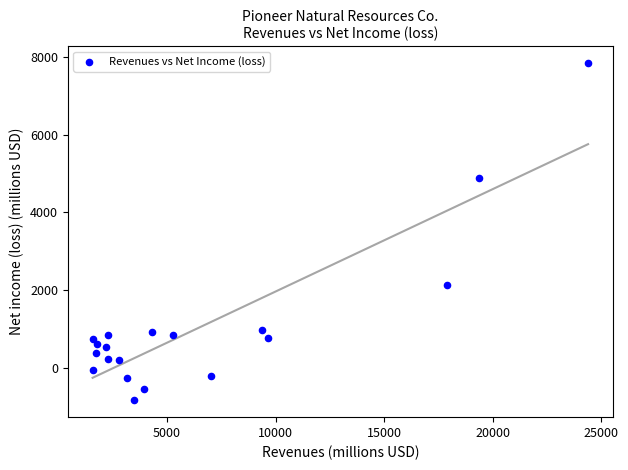

What is the range of Y values (max minus min)?

8683